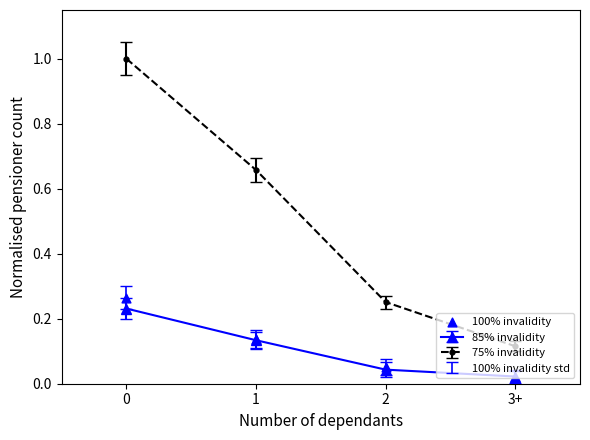

What is the change in value from 0 to 1?

-0.1